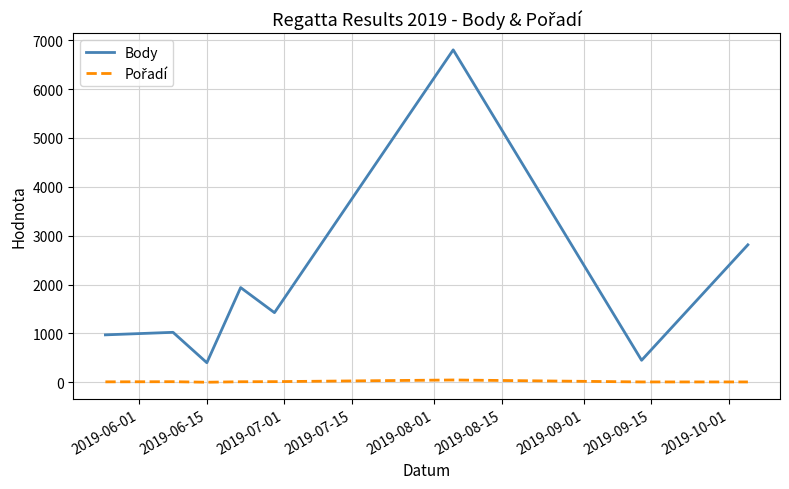

Which series has the largest total across all categories?

Body